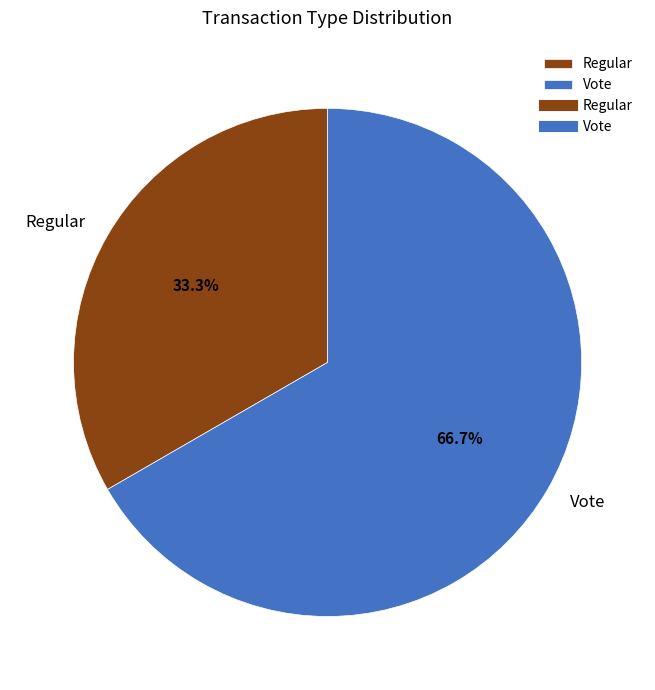

Which slice is the largest?

Vote